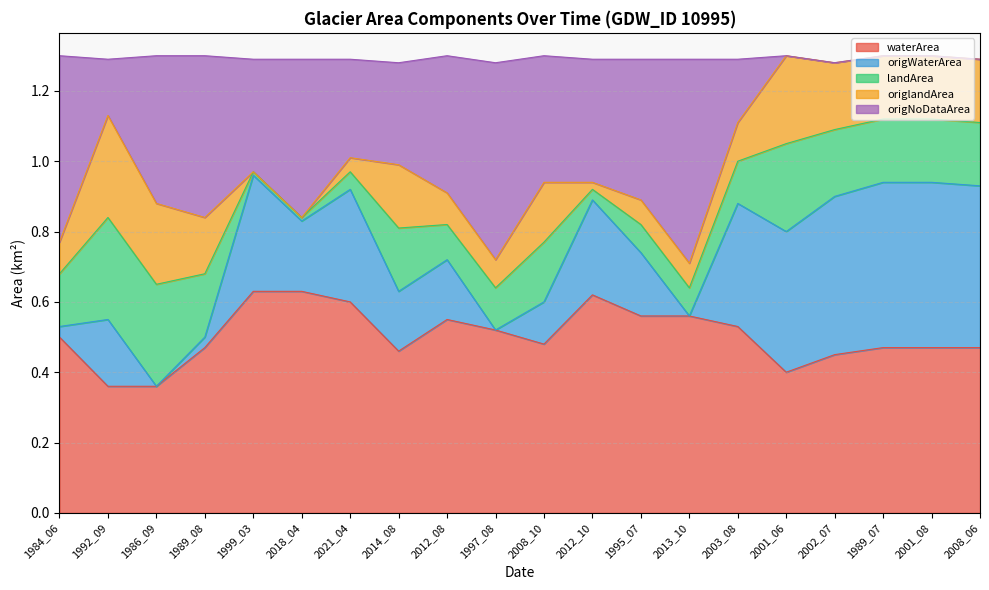

True or false: waterArea has a value of 0.8 at 1989_08.

False